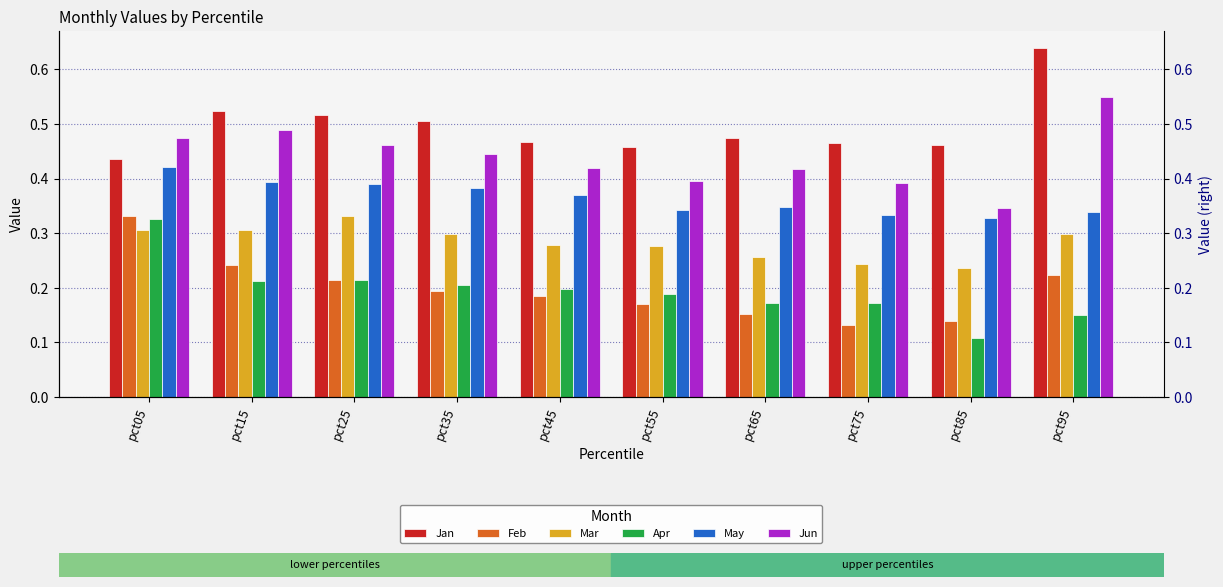

Reading left to right, transcribe all the data shown in this chart.

Jan: 0.4	0.5	0.5	0.5	0.5	0.5	0.5	0.5	0.5	0.6
Feb: 0.3	0.2	0.2	0.2	0.2	0.2	0.2	0.1	0.1	0.2
Mar: 0.3	0.3	0.3	0.3	0.3	0.3	0.3	0.2	0.2	0.3
Apr: 0.3	0.2	0.2	0.2	0.2	0.2	0.2	0.2	0.1	0.2
May: 0.4	0.4	0.4	0.4	0.4	0.3	0.3	0.3	0.3	0.3
Jun: 0.5	0.5	0.5	0.4	0.4	0.4	0.4	0.4	0.3	0.5